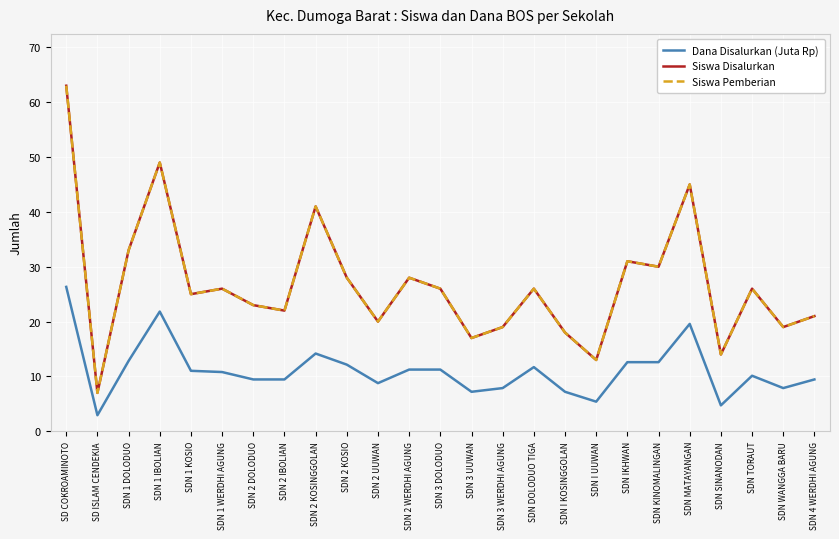

Is it true that Dana Disalurkan (Juta Rp) equals 8.8 at SDN 2 UUWAN?

True